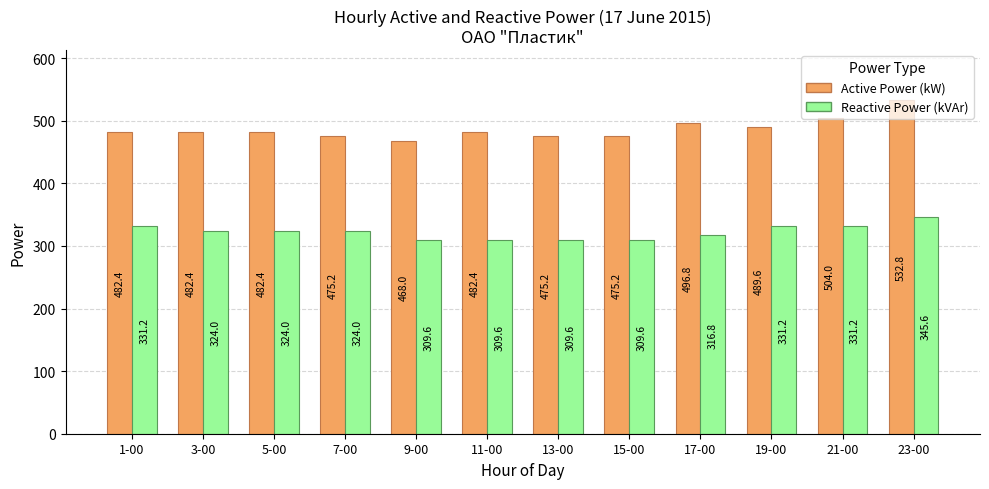

What is the difference between the second highest and second lowest values in the Reactive Power (kVAr) series?

21.6